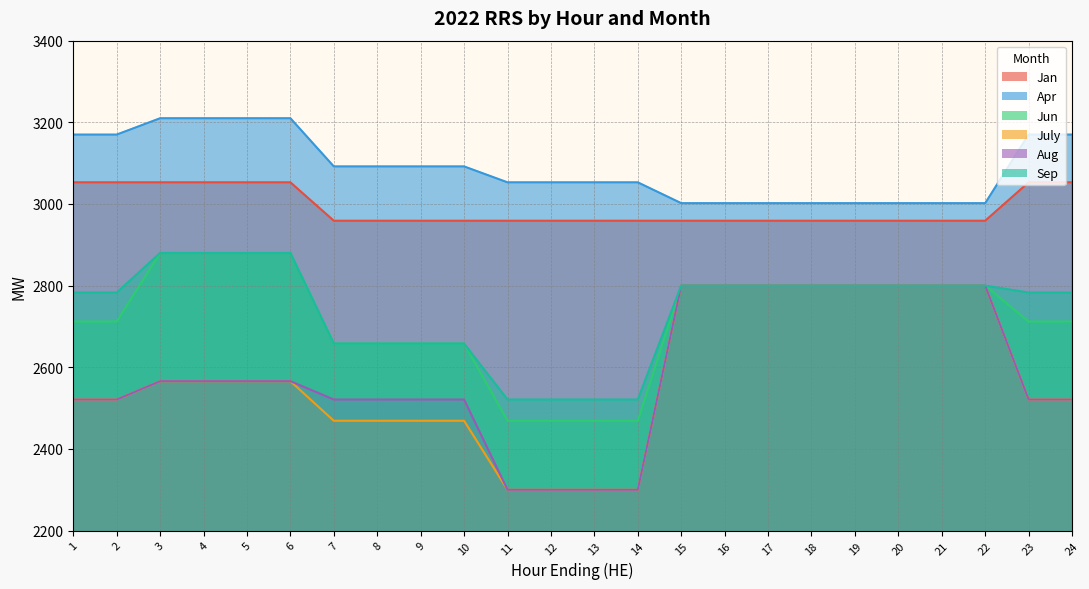

True or false: Sep has a value of 2880 at 6.

True